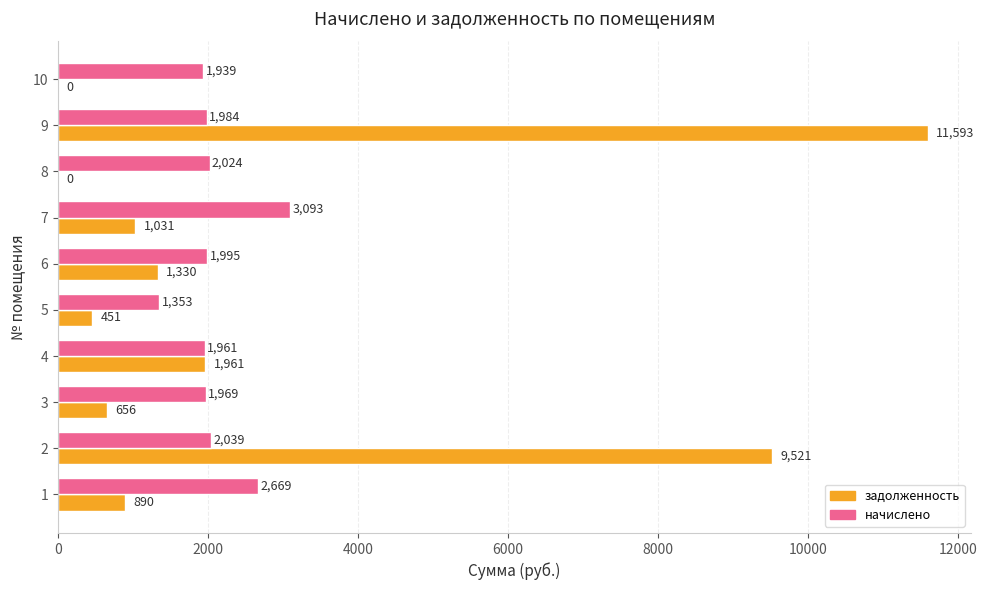

What is the greatest value displayed?

11593.4